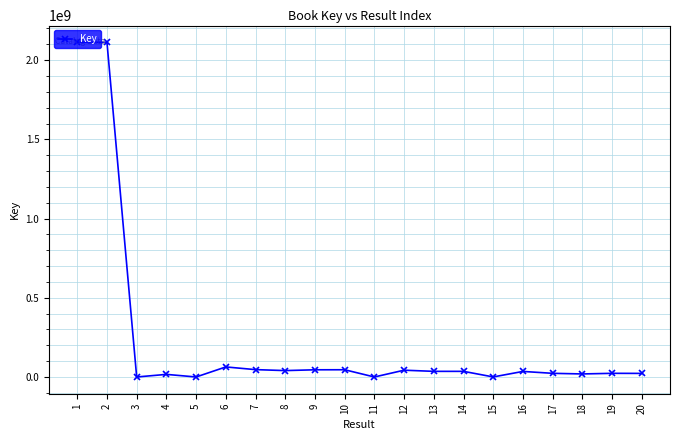

At which label is the value closest to 1056455325?

6